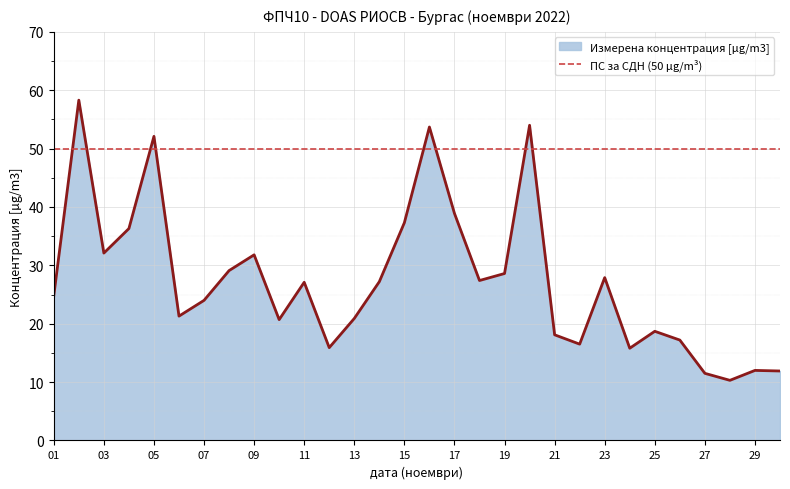

What is the value of the 12th point from the left?

15.9